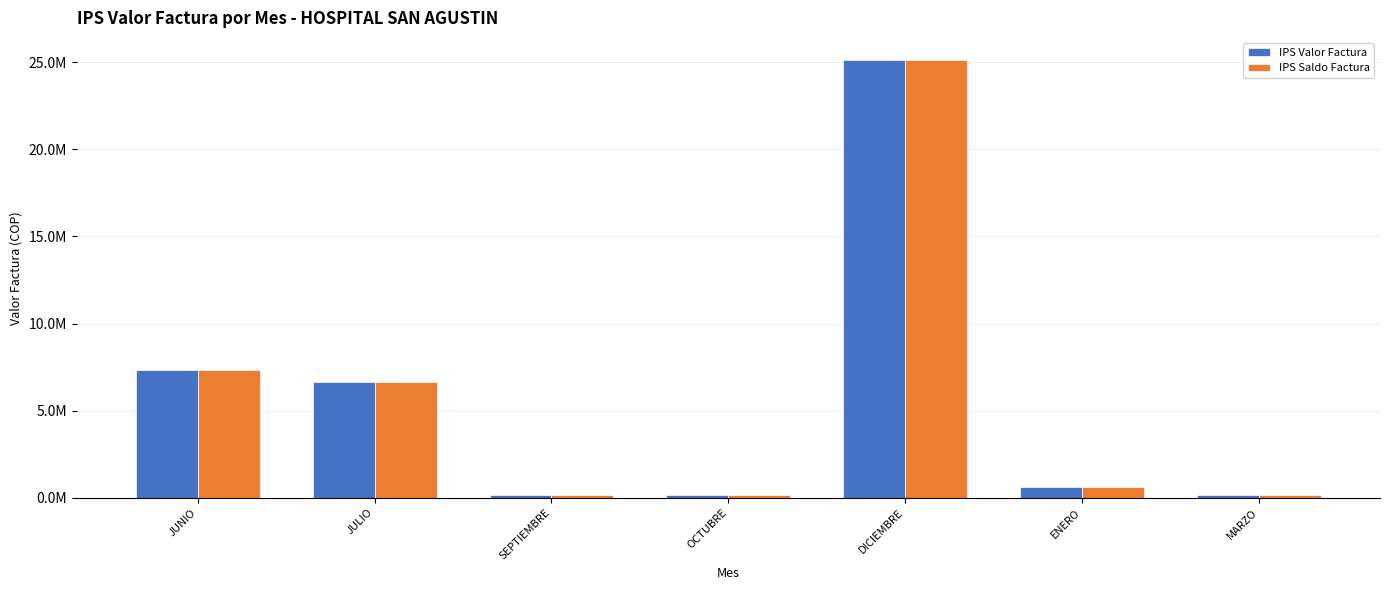

At which category is the sum across all series the highest?

DICIEMBRE